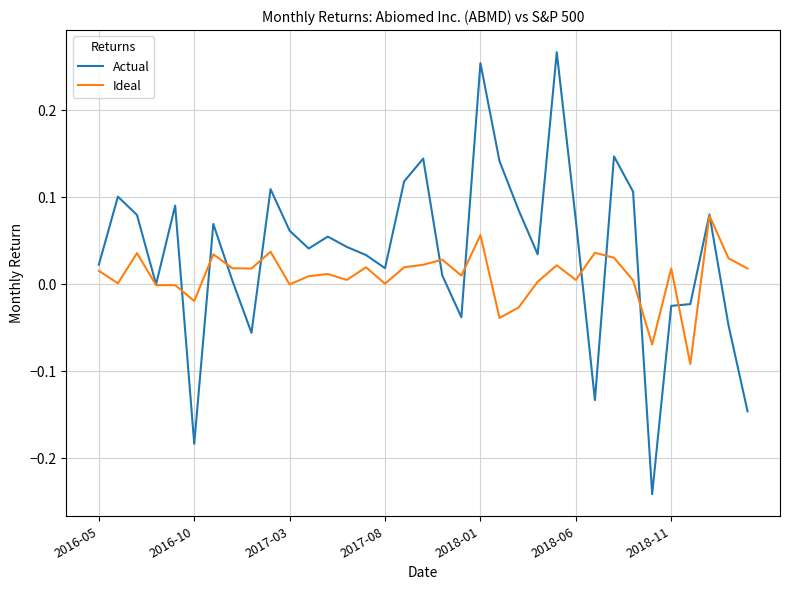

Which series has the largest range (max minus min)?

Actual